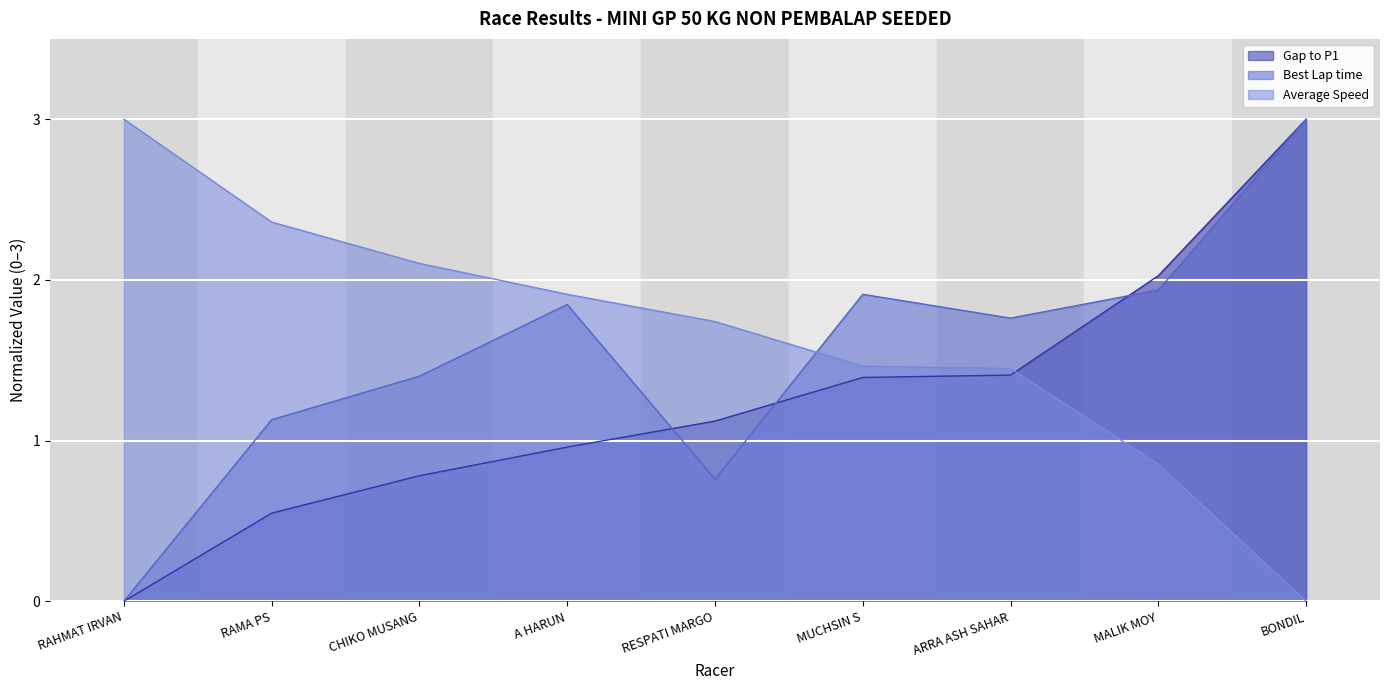

Count the number of categories in the chart.

9